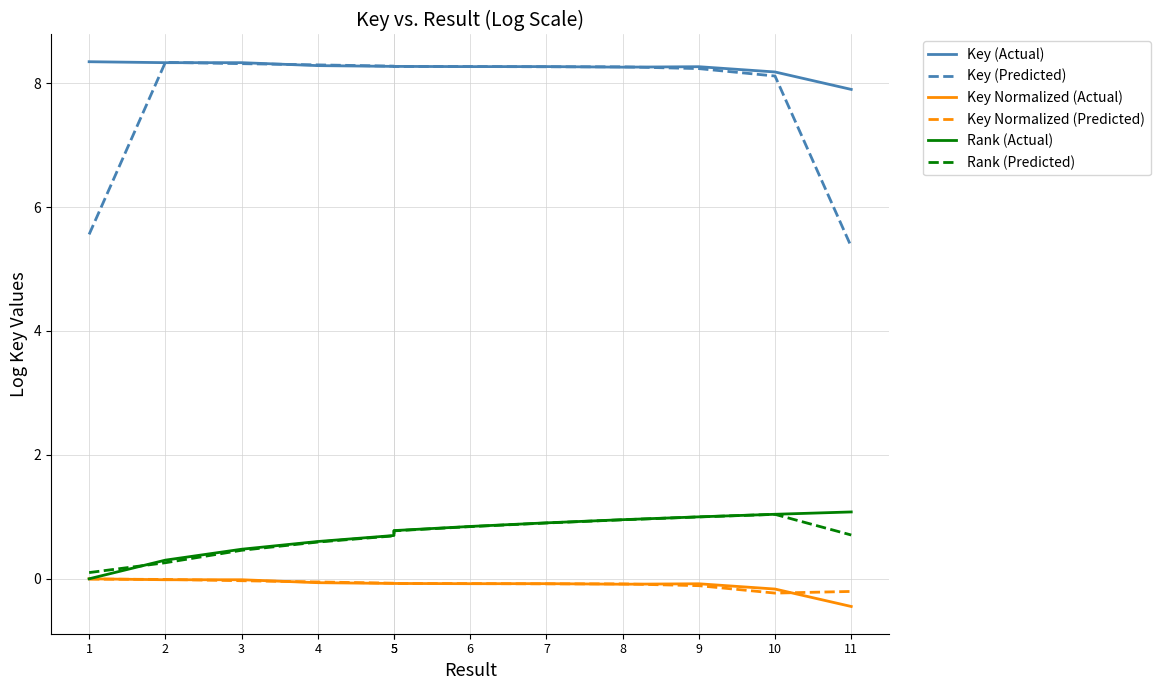

Is it true that Key (Actual) equals 8.3 at 5?

True